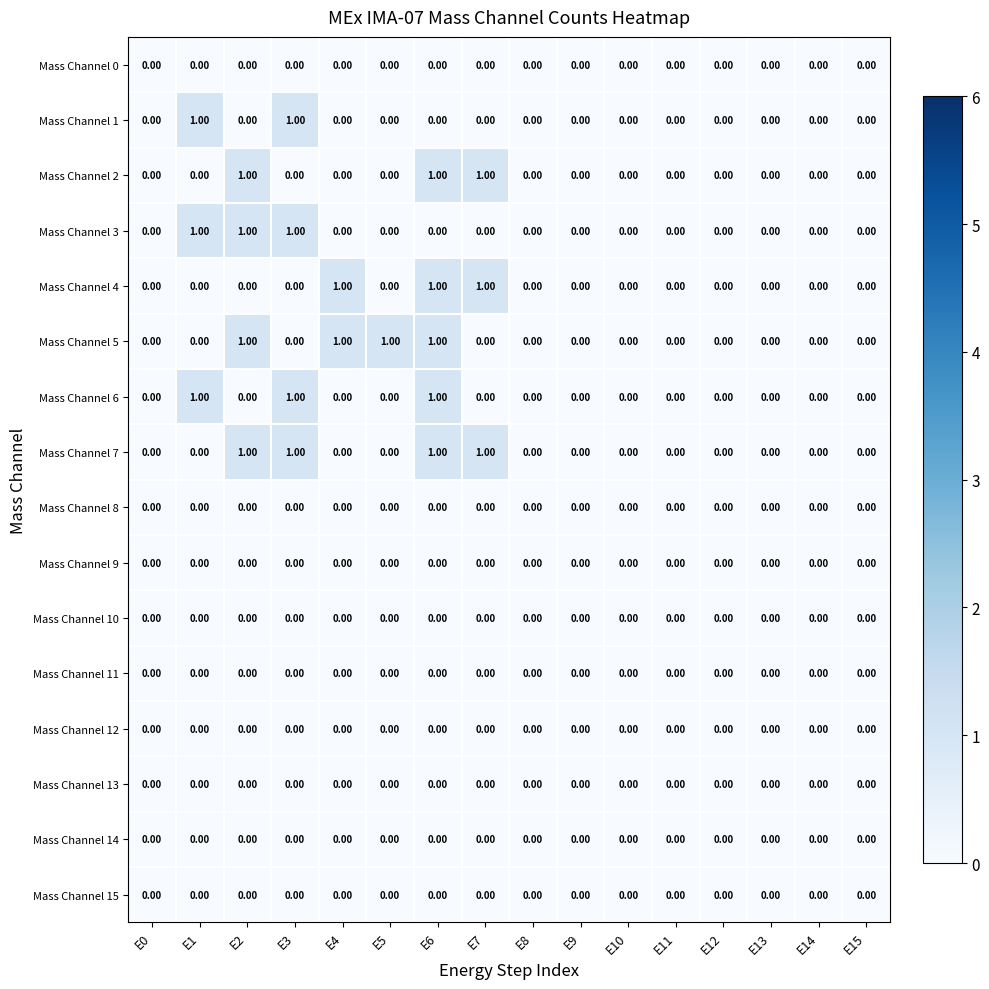

At which category is the sum across all series the highest?

E6